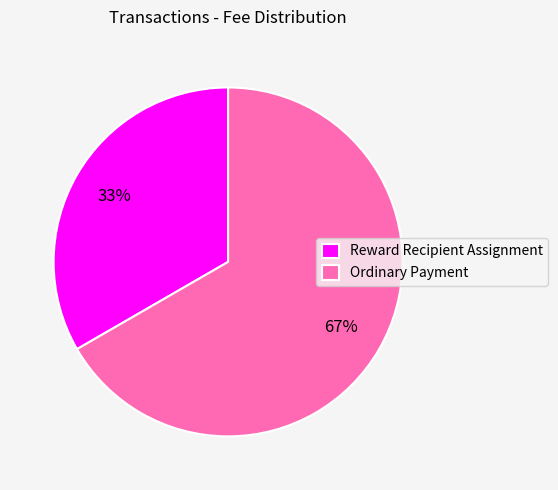

True or false: Reward Recipient Assignment accounts for 43% of the total.

False